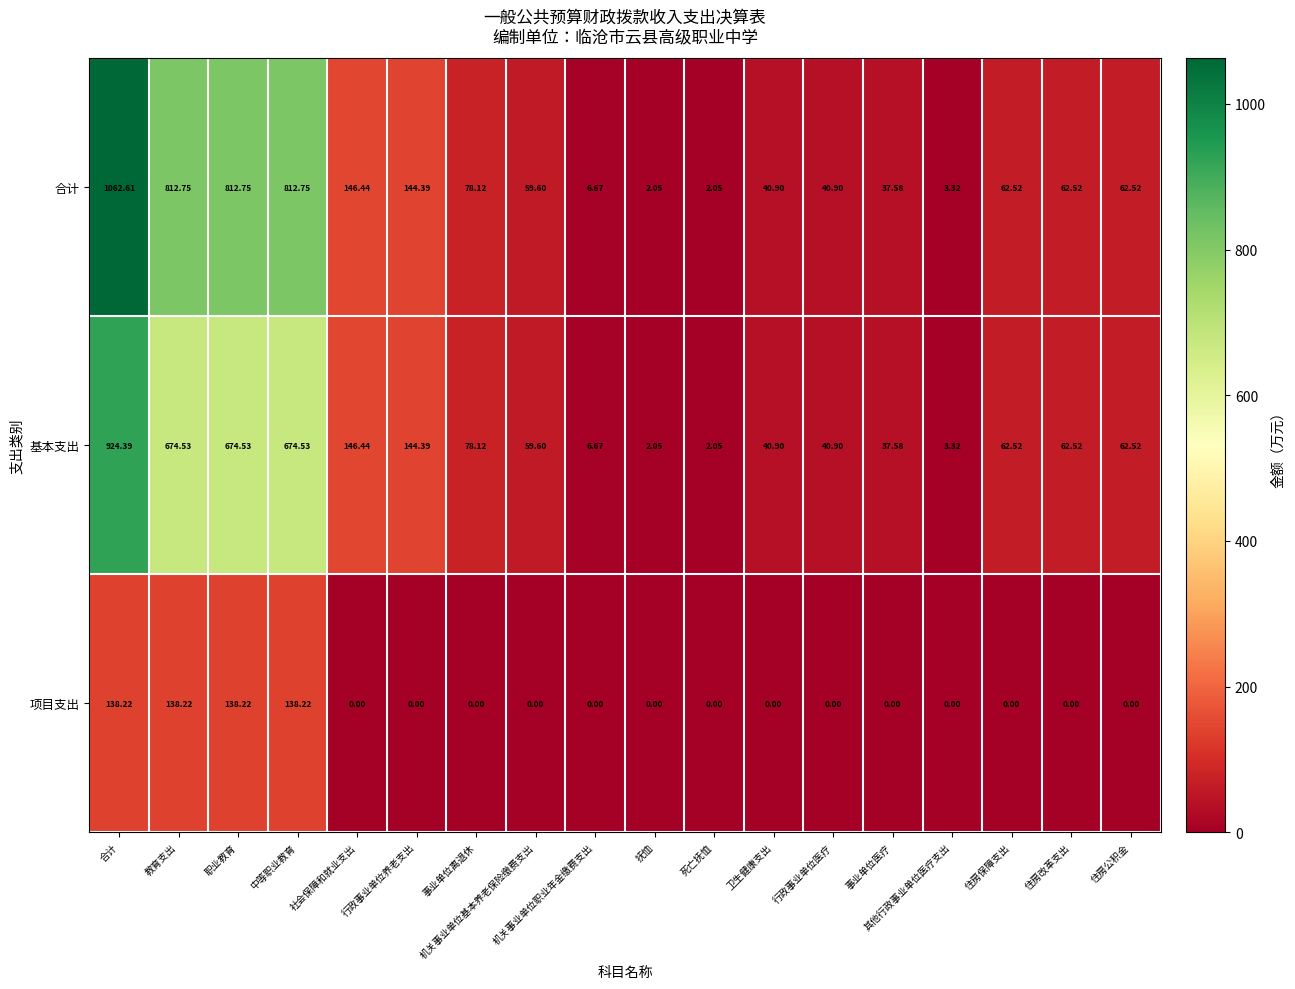

Is the value of 合计 at 抚恤 greater than the value of 项目支出 at 住房公积金?

Yes